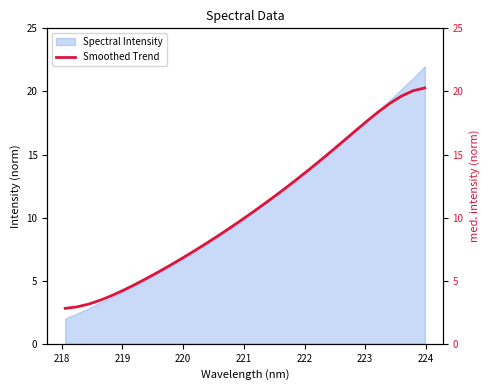

What is the maximum value for Spectral Intensity?

22.0